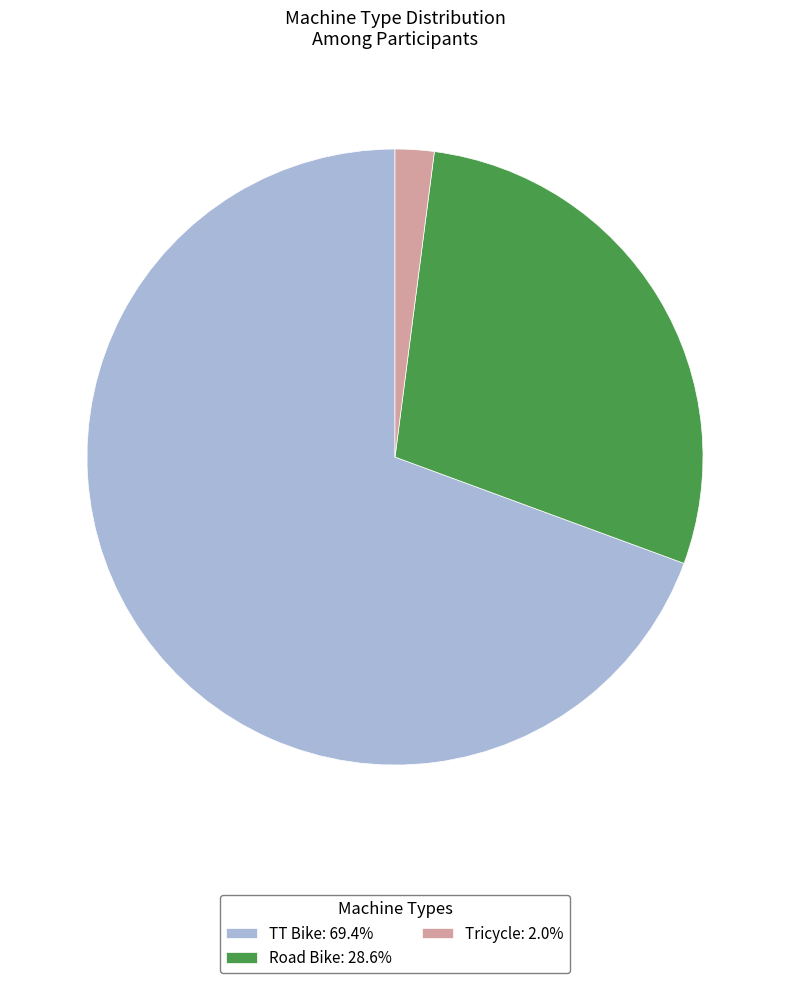

Is the sum of TT Bike: 69.4% and Road Bike: 28.6% greater than half?

Yes